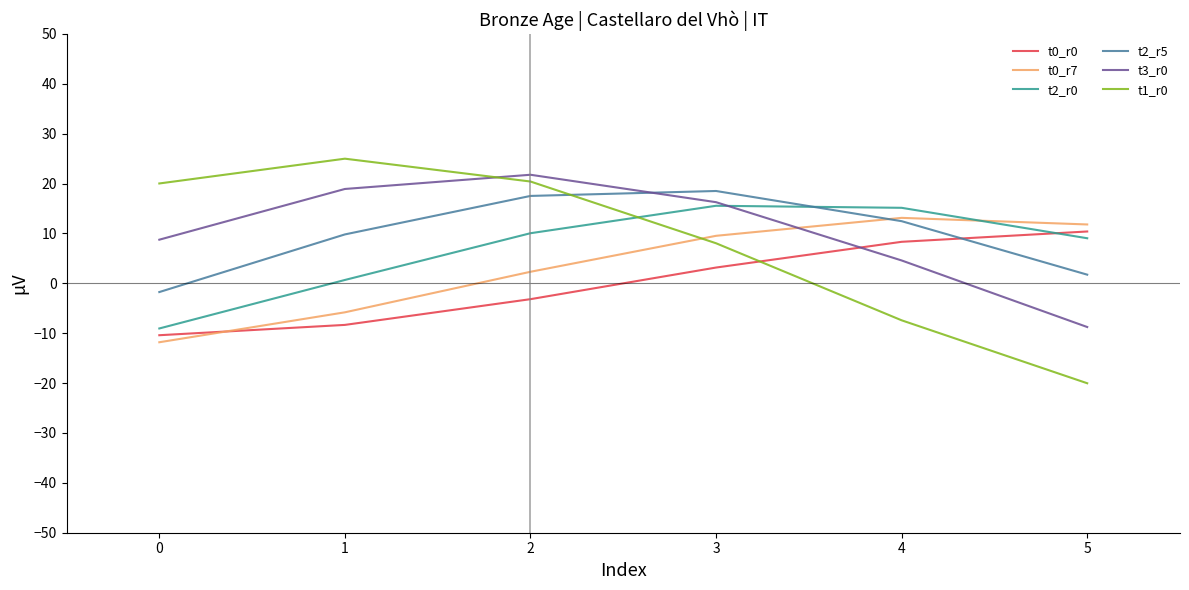

Between 3 and 4, which series saw the biggest shift?

t1_r0